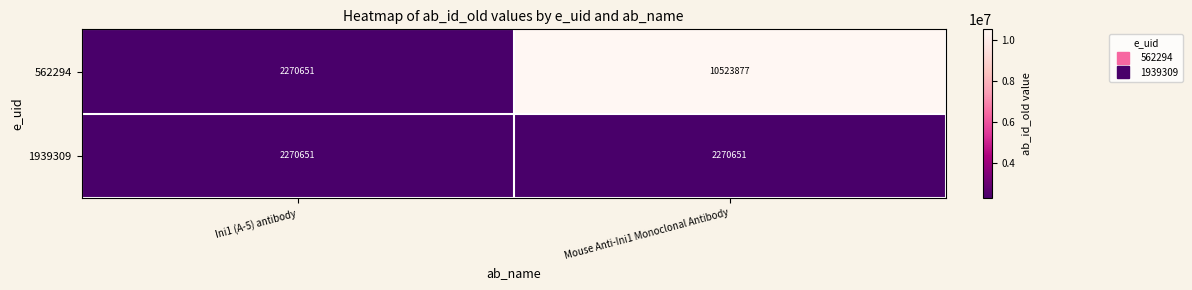

At which label does 562294 reach its peak?

Mouse Anti-Ini1 Monoclonal Antibody